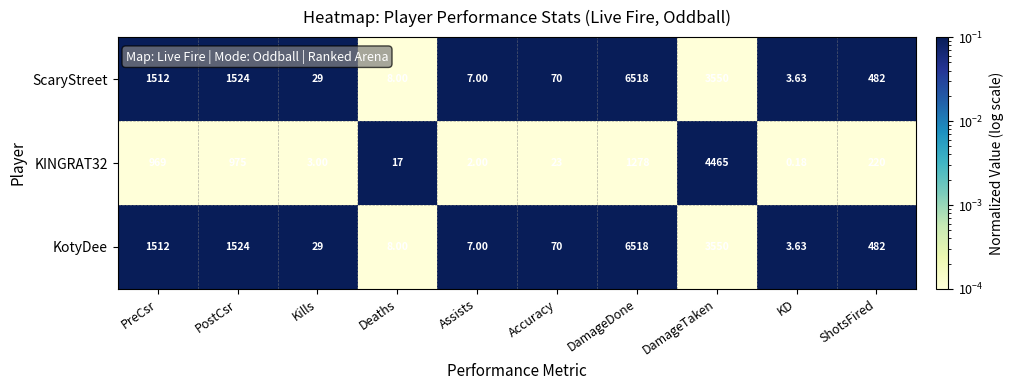

Rank the categories by ScaryStreet value from lowest to highest.

KD, Assists, Deaths, Kills, Accuracy, ShotsFired, PreCsr, PostCsr, DamageTaken, DamageDone